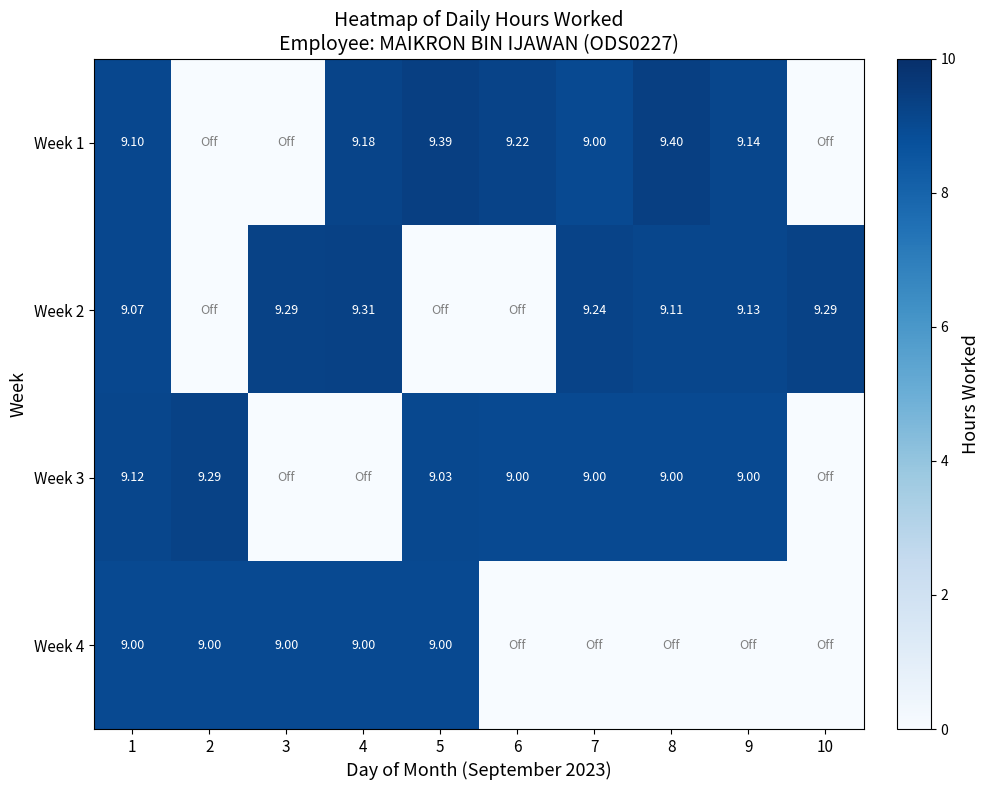

Is the value of Week 3 at 5 greater than the value of Week 2 at 9?

No